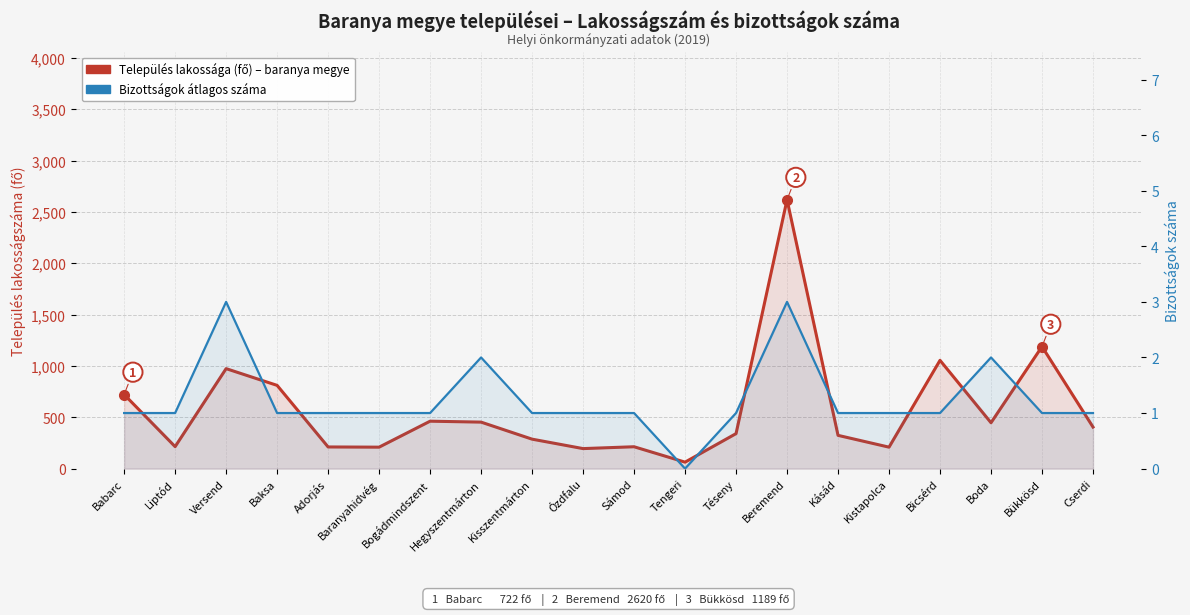

How many data points does each series have?

20